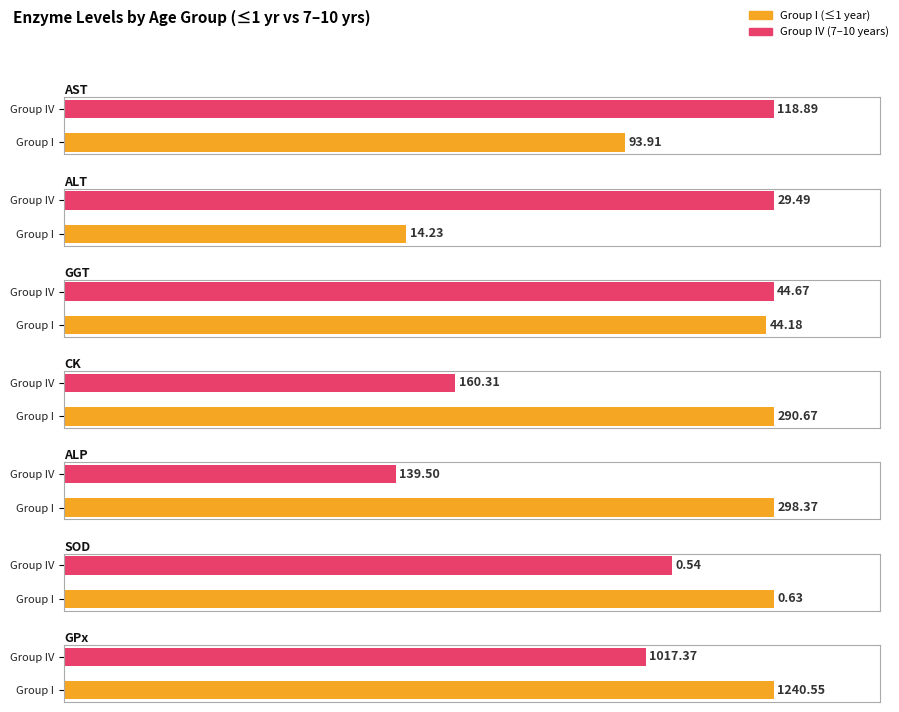

Which has a higher value, ALP or GPx?

GPx